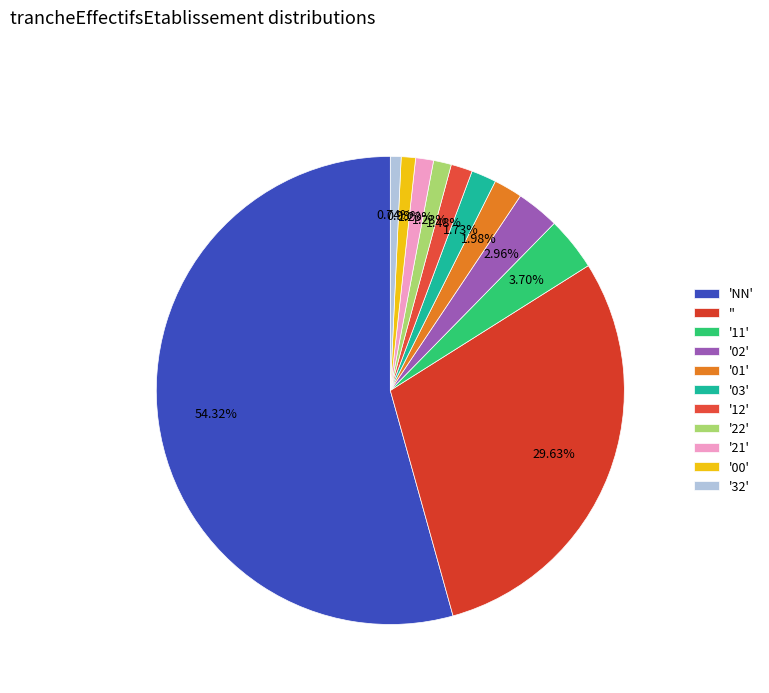

How many slices are in this pie chart?

11